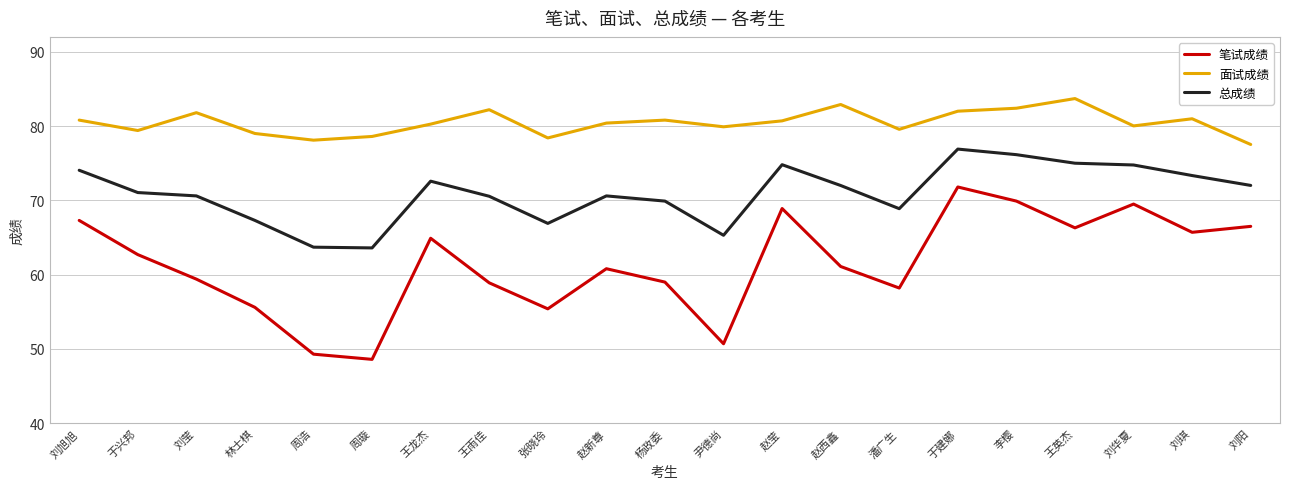

What position from the left is 刘莹?

3